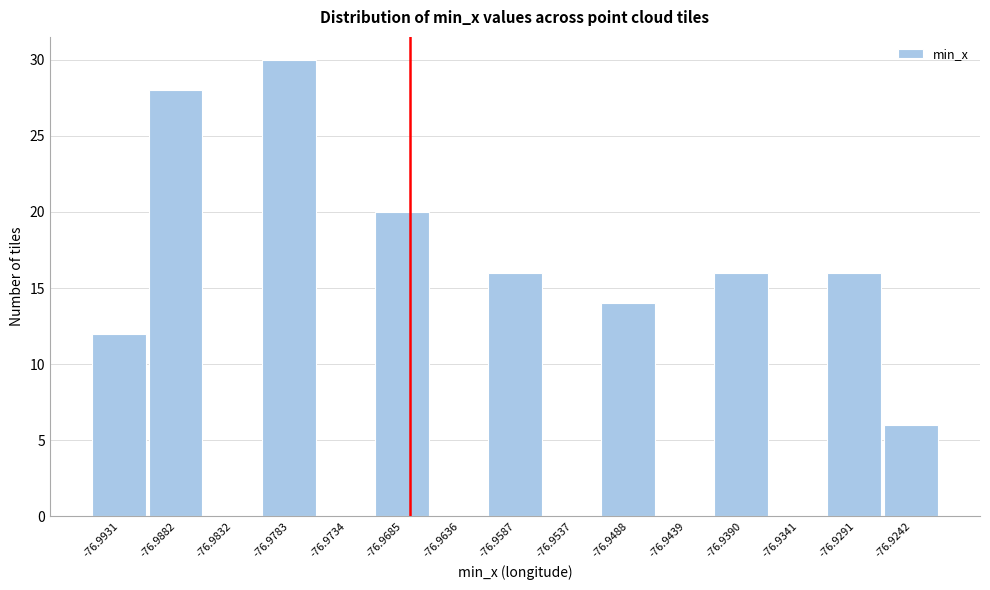

Reading left to right, transcribe all the data shown in this chart.

-76.9931=12	-76.9882=28	-76.9832=0	-76.9783=30	-76.9734=0	-76.9685=20	-76.9636=0	-76.9587=16	-76.9537=0	-76.9488=14	-76.9439=0	-76.9390=16	-76.9341=0	-76.9291=16	-76.9242=6